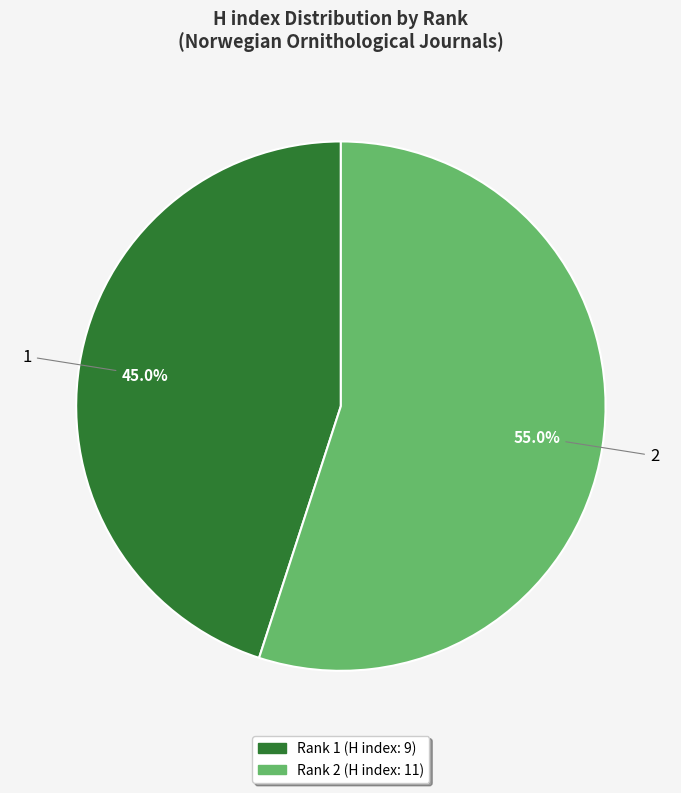

Does any single category account for the majority?

Yes